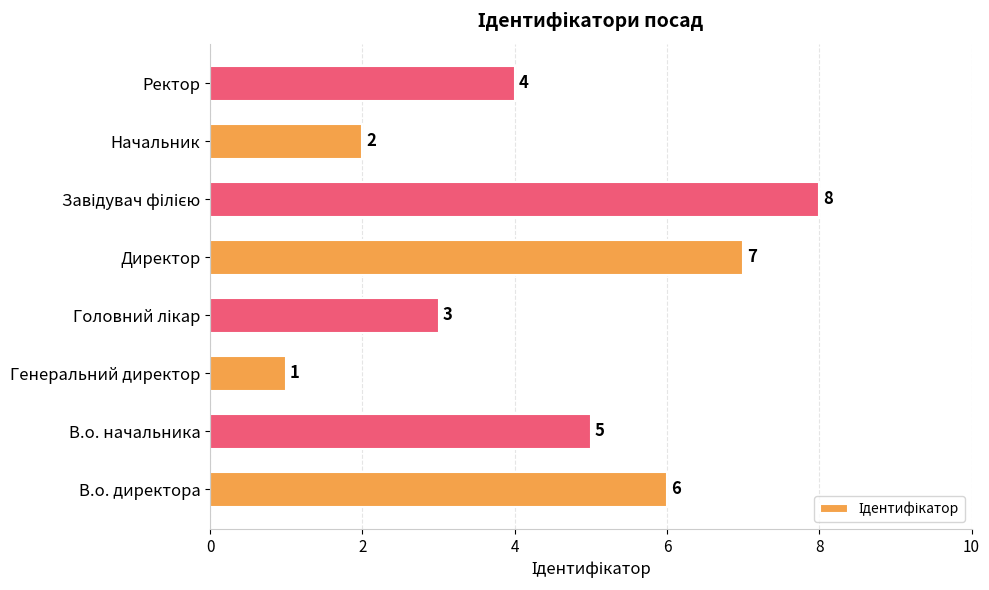

What is the greatest value displayed?

8